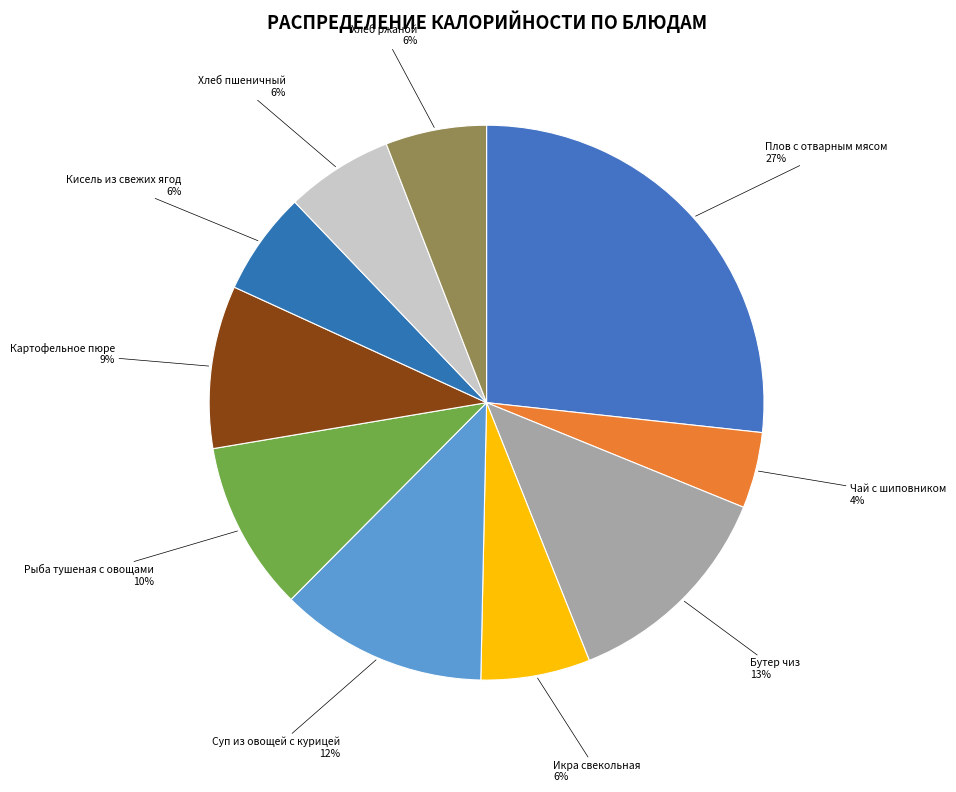

To the nearest percent, what is the average slice percentage?

10%